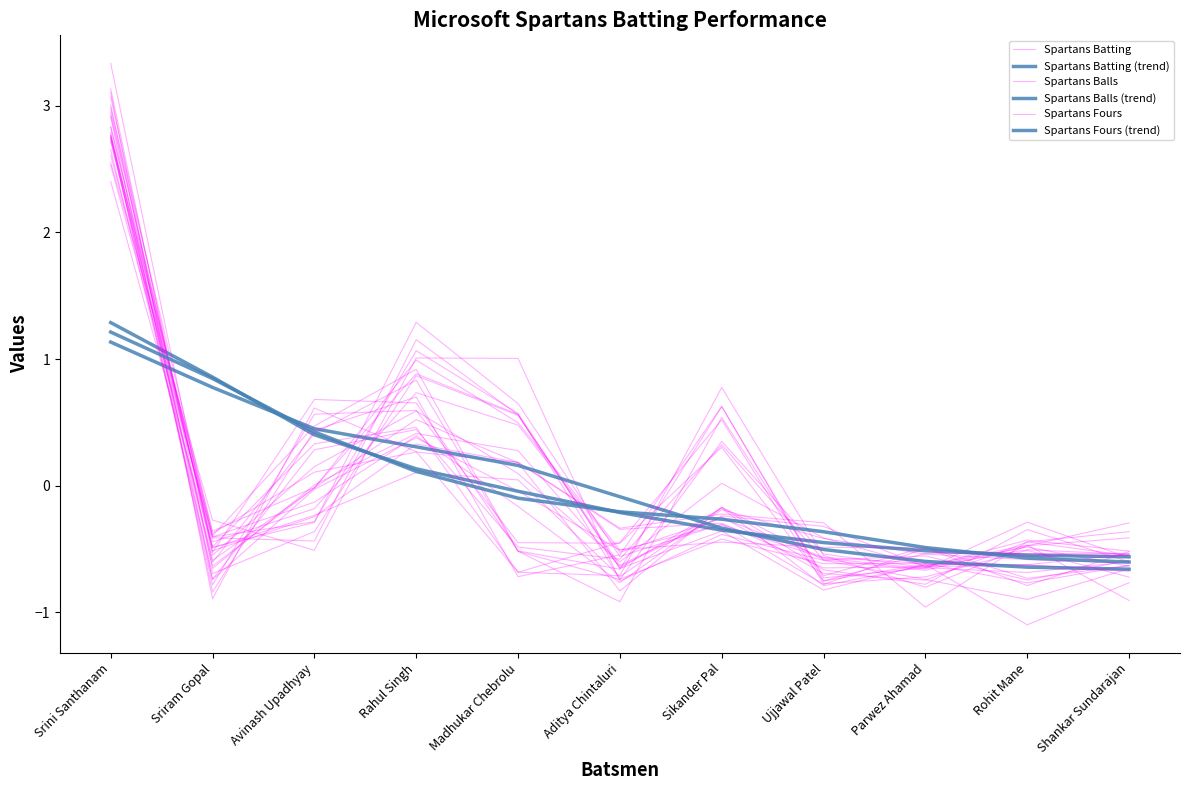

How many data points in Spartans Balls are above 0?

3